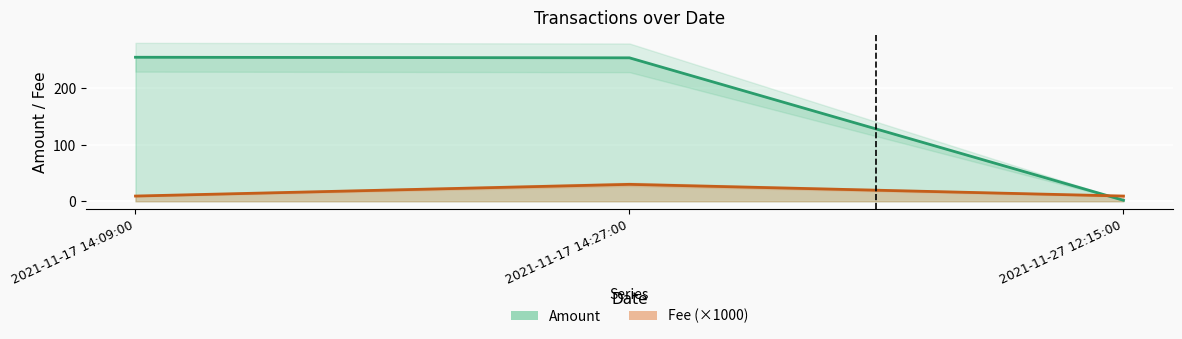

True or false: Fee has a value of 9.3 at 2021-11-17 14:09:00.

True